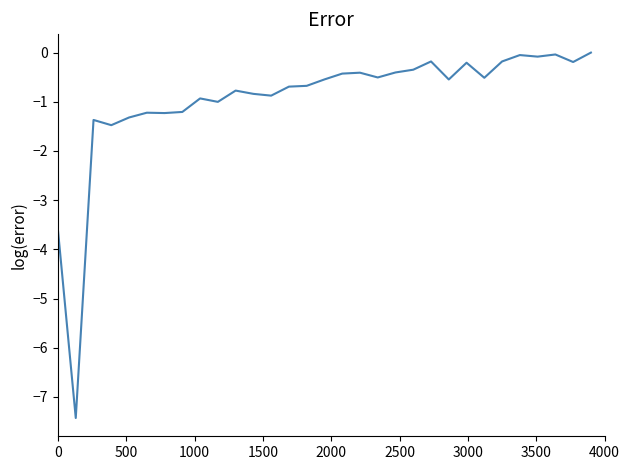

Does the chart have visible grid lines?

No